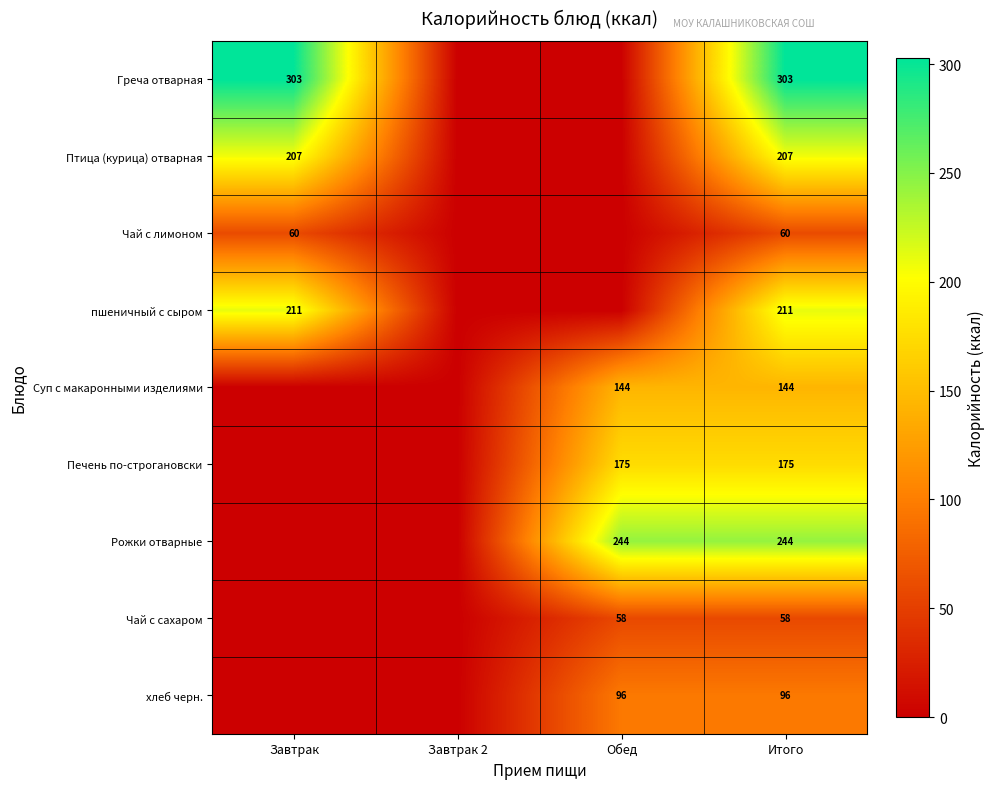

At Итого, list the series in order from largest to smallest.

Греча отварная, Рожки отварные, пшеничный с сыром, Птица (курица) отварная, Печень по-строгановски, Суп с макаронными изделиями, хлеб черн., Чай с лимоном, Чай с сахаром